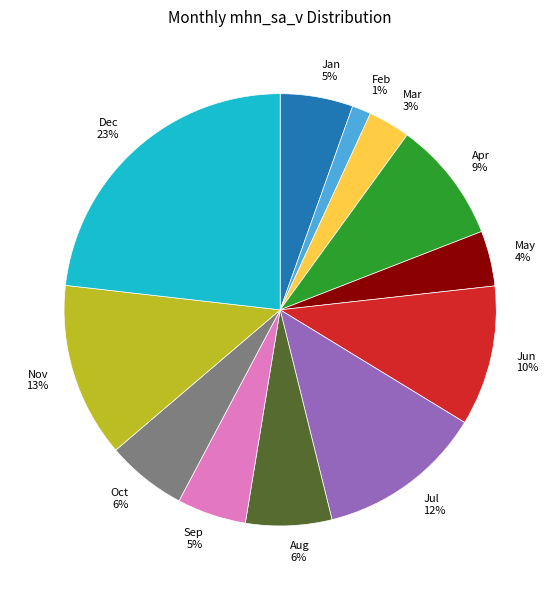

Which has a higher value, Aug or Jun?

Jun